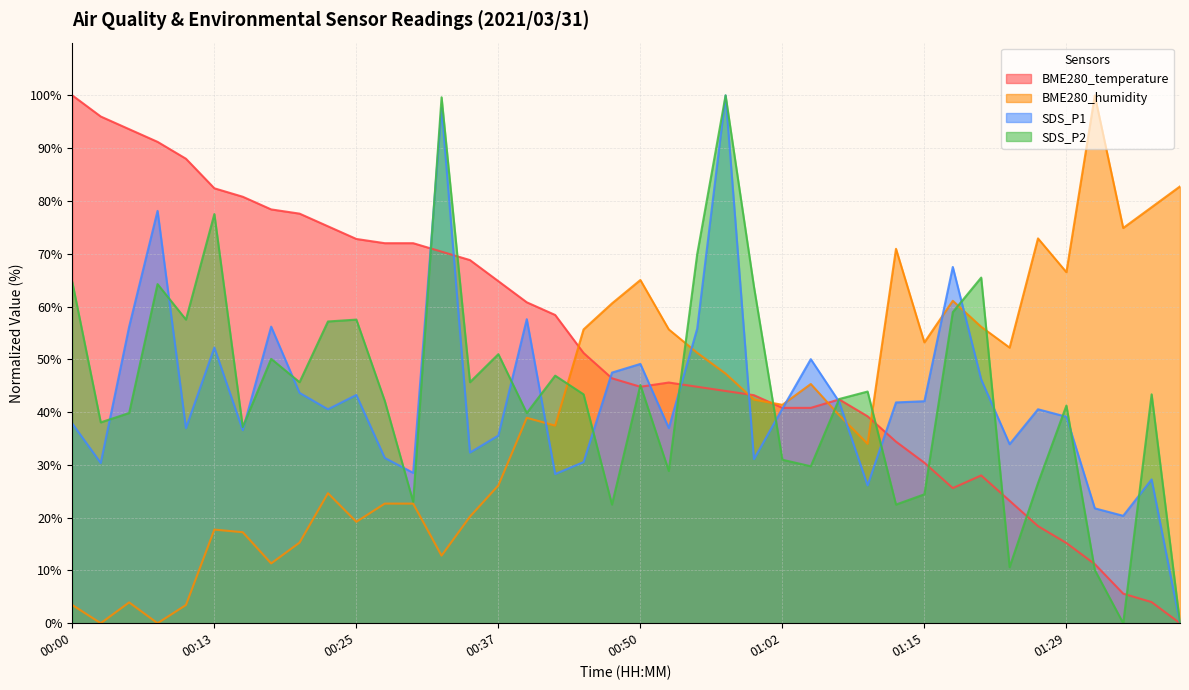

The SDS_P1 series shows 21.5 at 00:10. True or false?

False